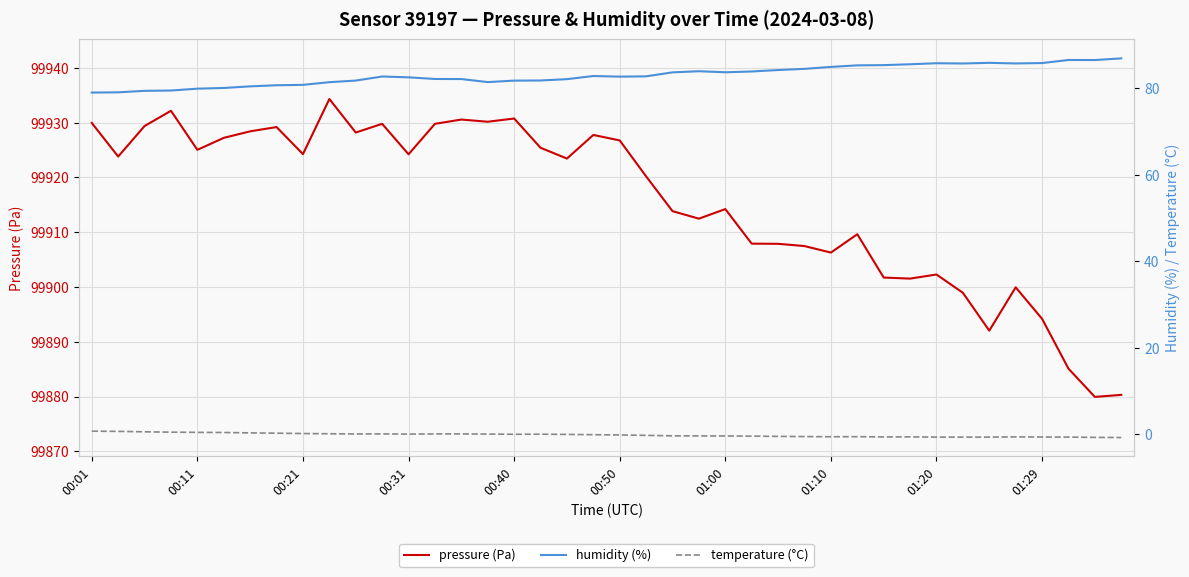

True or false: humidity (%) has more than 0 points higher than both neighbors.

True